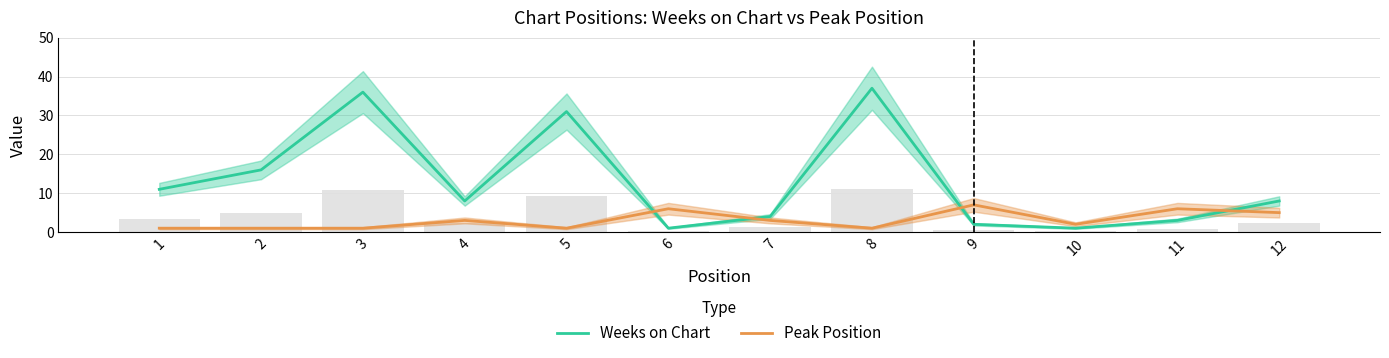

How many groups of bars are there?

12